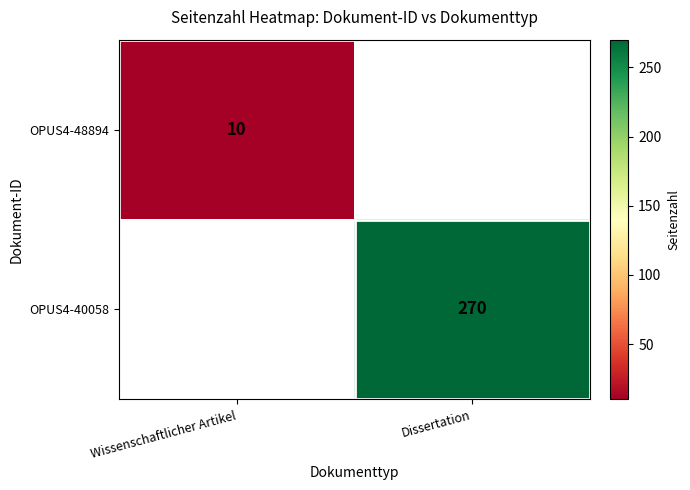

Is it true that OPUS4-40058 equals 270 at Dissertation?

True